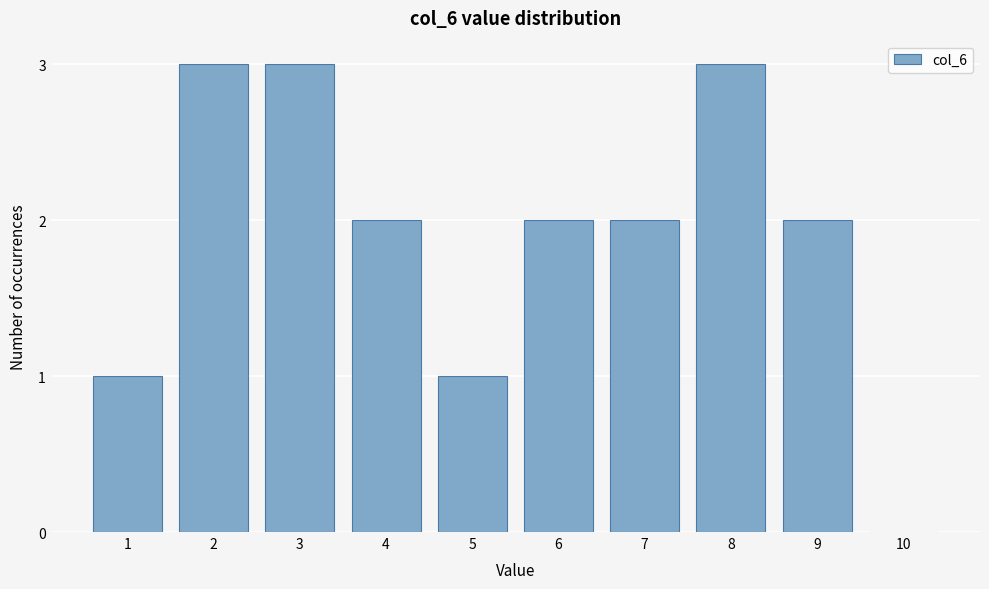

Reading left to right, transcribe all the data shown in this chart.

1=1	2=3	3=3	4=2	5=1	6=2	7=2	8=3	9=2	10=0